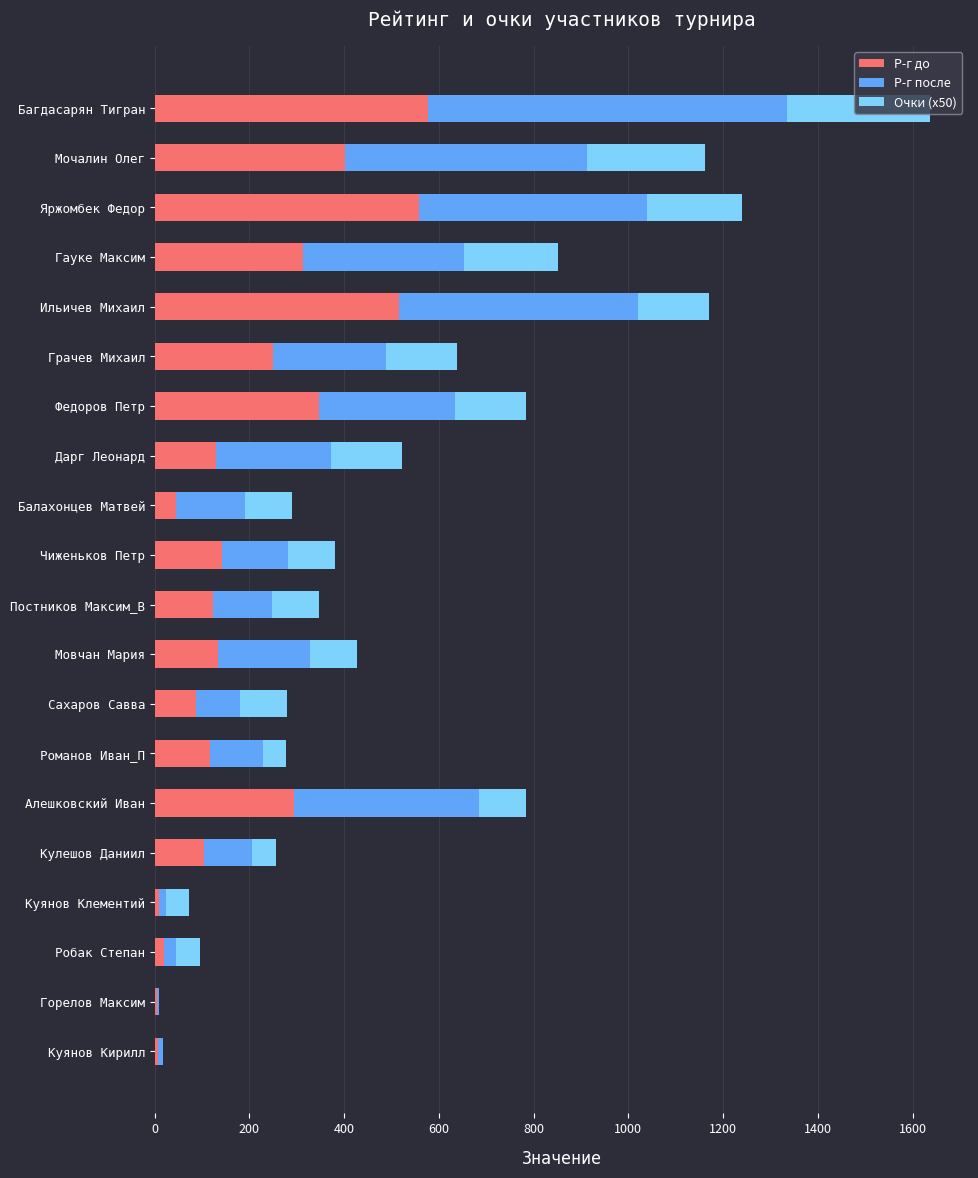

What is the highest value of the Р-г до series?

577